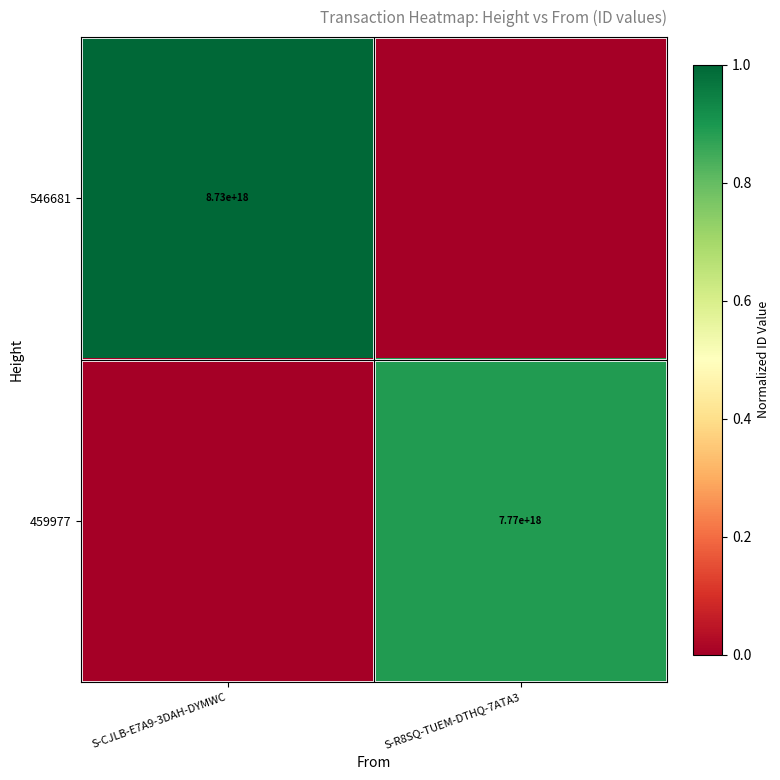

The 459977 series shows 7770000000000000000 at S-R8SQ-TUEM-DTHQ-7ATA3. True or false?

True